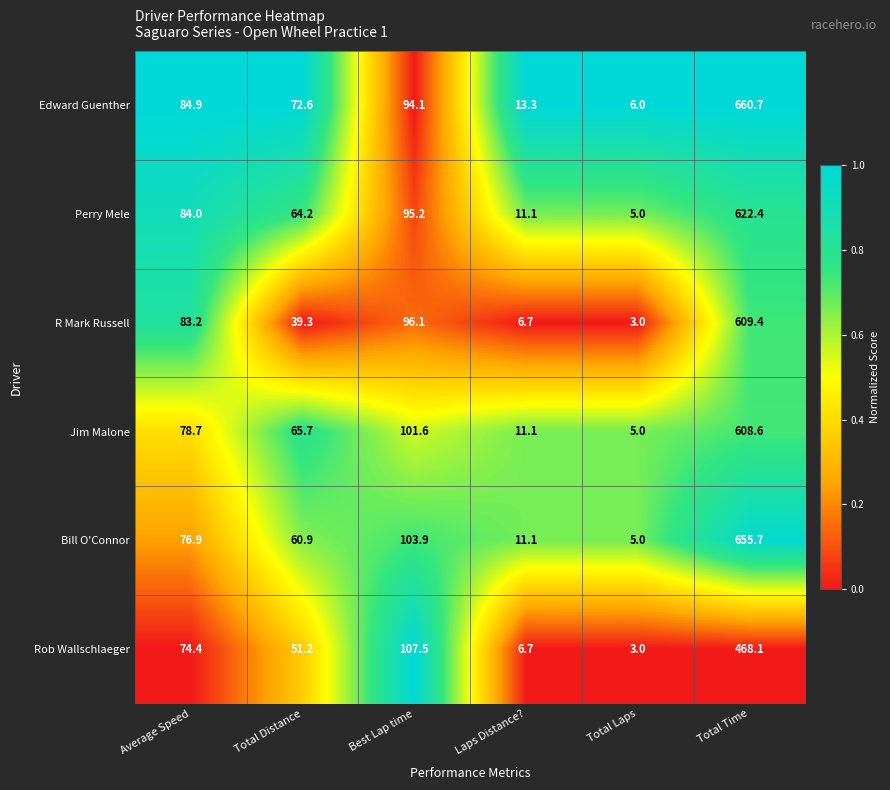

The R Mark Russell series shows 609.4 at Total Time. True or false?

True